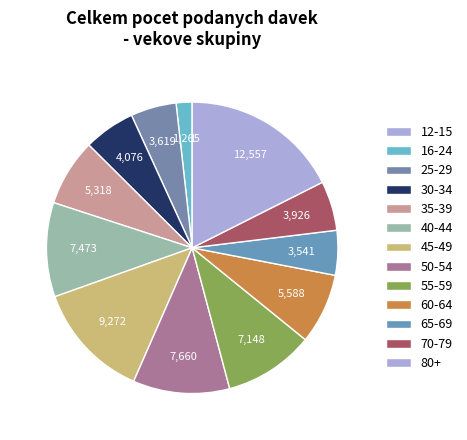

Is 50-54 the majority of the pie?

No